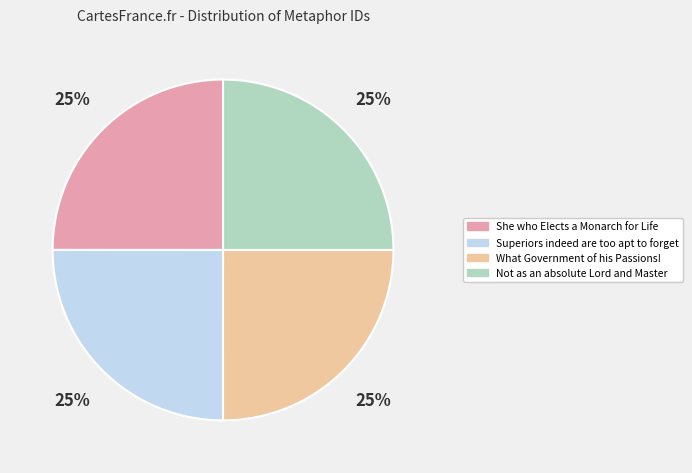

Is Superiors indeed are too apt to forget the majority of the pie?

No